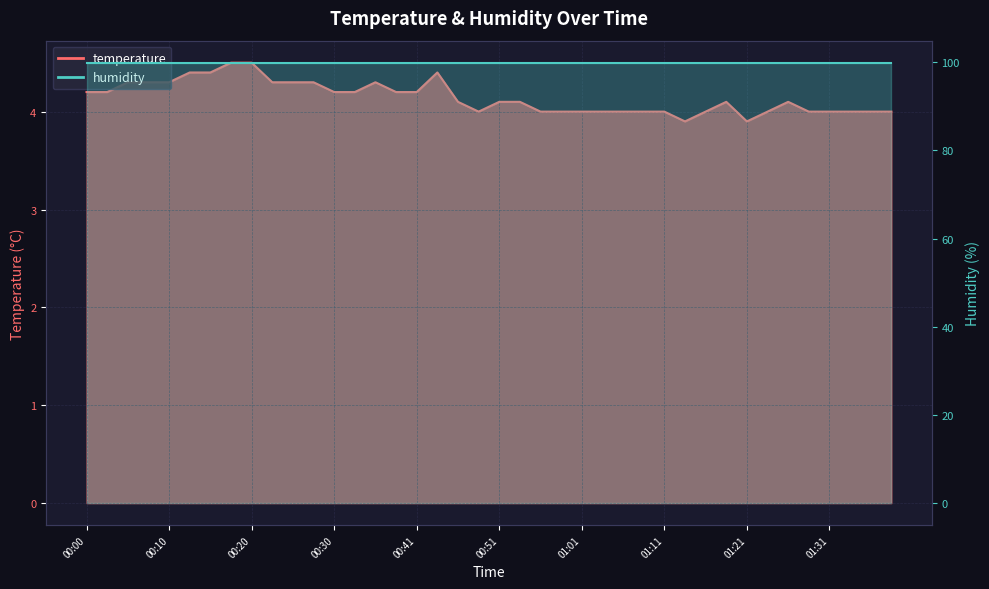

What is the greatest value displayed?

4.5